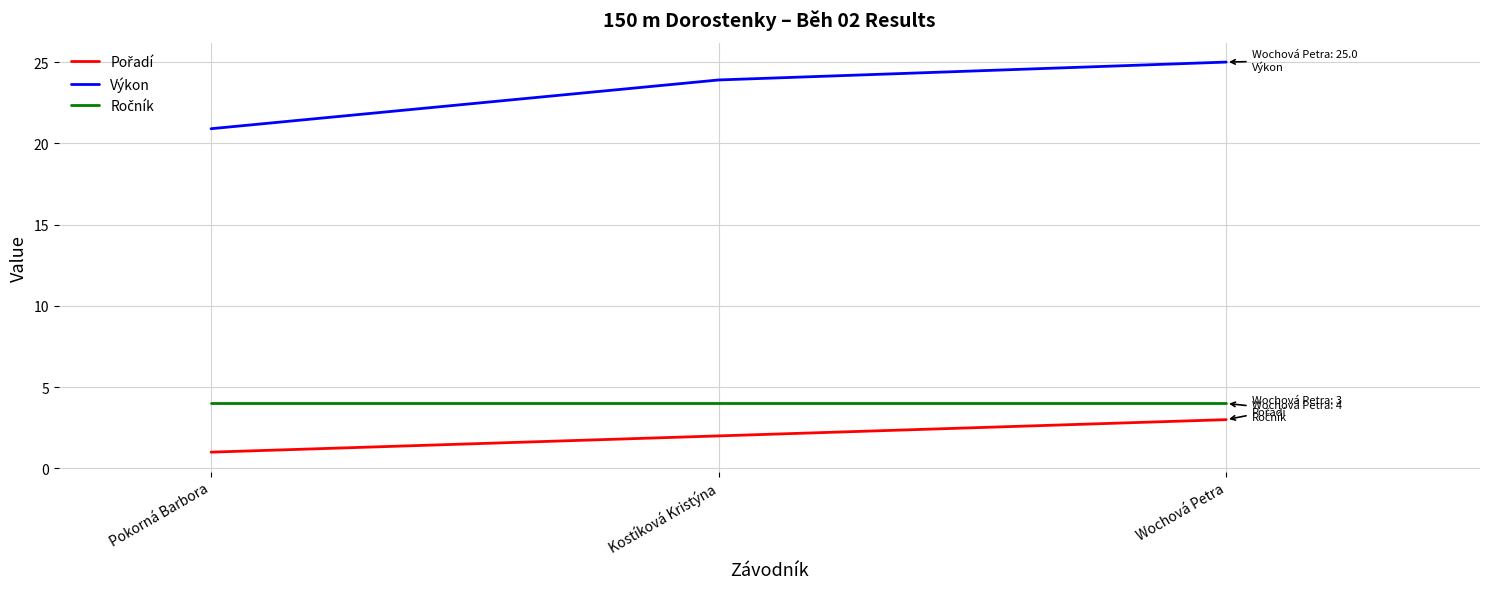

Where does the Výkon series first go above 23?

Kostíková Kristýna